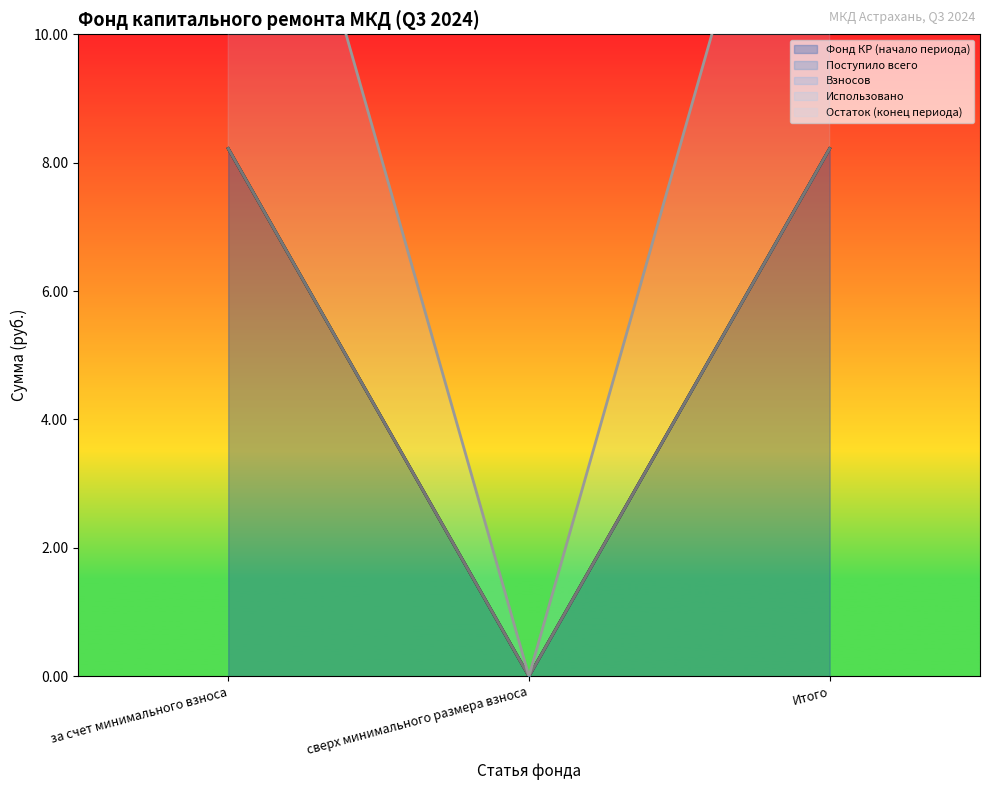

Is it true that Фонд КР (начало периода) equals 13.7 at Итого?

False